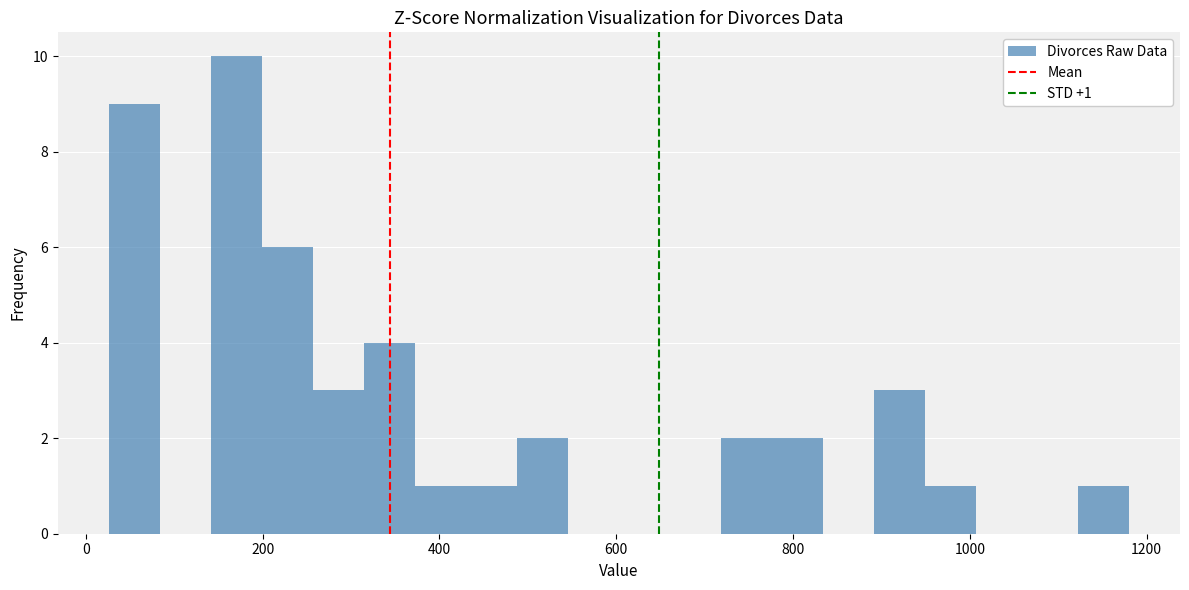

Around what value on the x-axis is the tallest bar? Give the approximate position of its centre, as read against the axis.

180